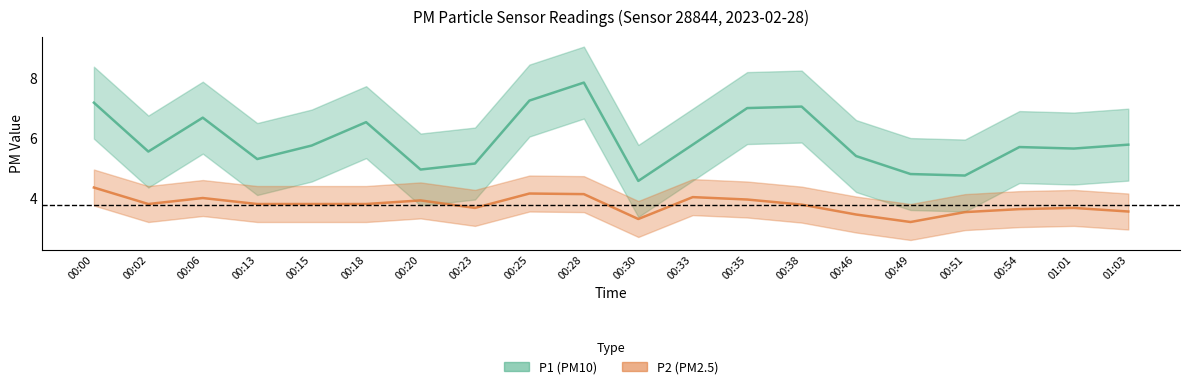

How many interior local peaks does the P2 series have?

5